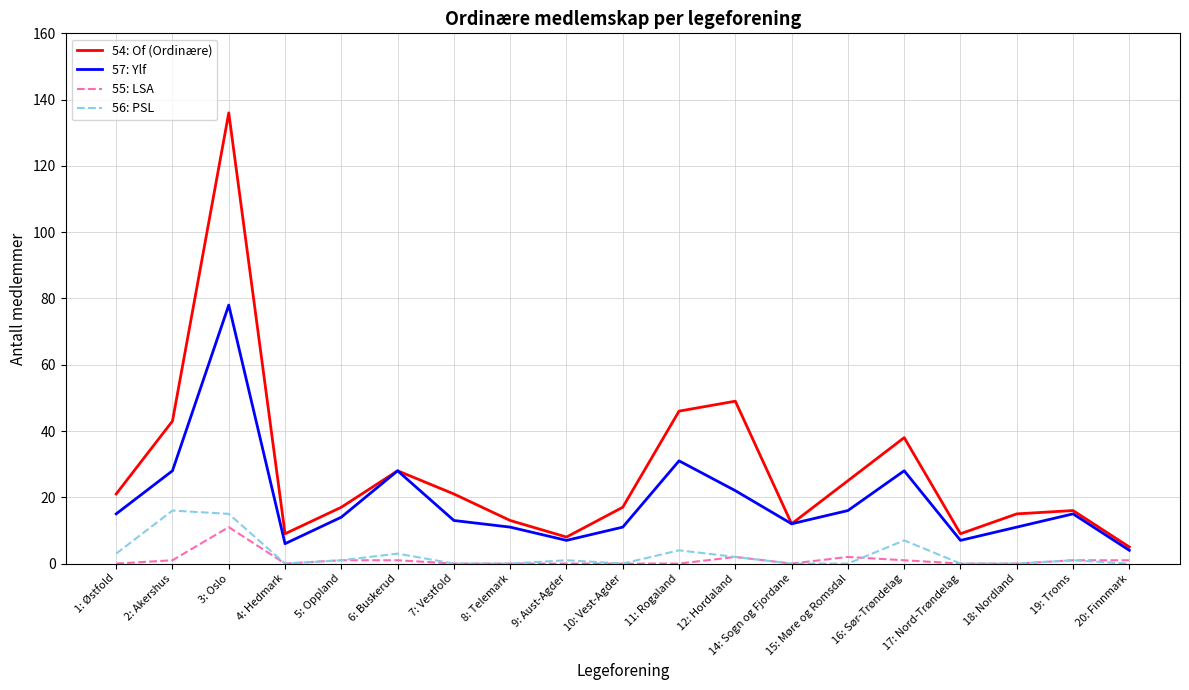

At which category is the sum across all series the highest?

3: Oslo